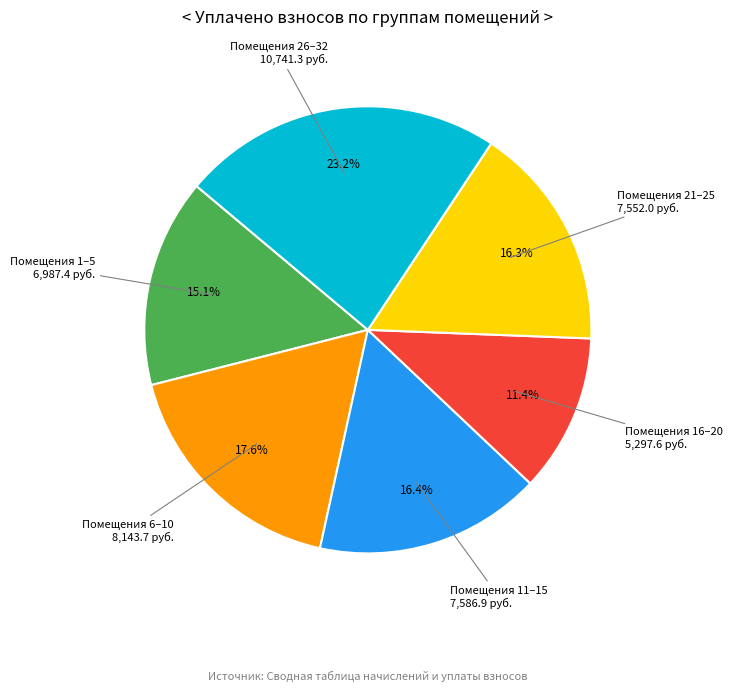

Is there a majority slice in this chart?

No